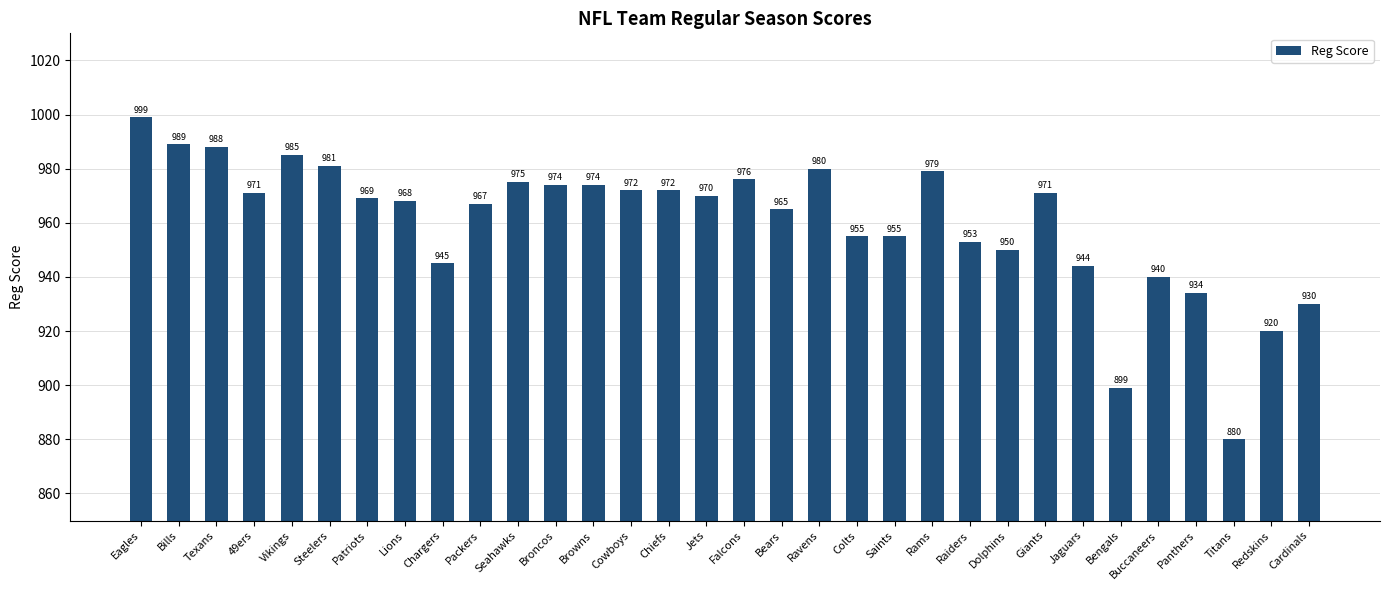

What is the change in value from Vikings to Cowboys?

-13